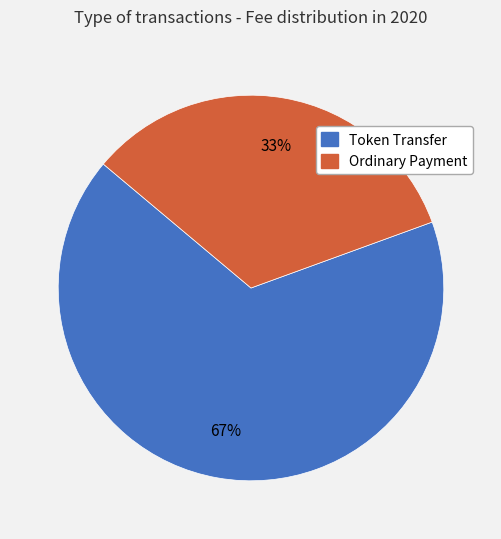

Which has a higher value, Ordinary Payment or Token Transfer?

Token Transfer